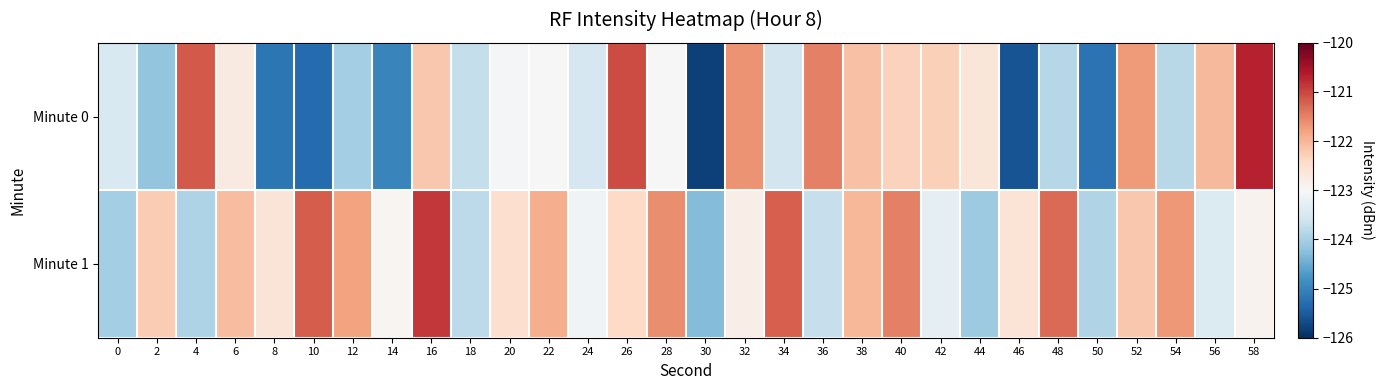

Reading left to right, transcribe all the data shown in this chart.

Minute 0: 0=-123.5	2=-124.2	4=-121.2	6=-122.7	8=-125.2	10=-125.3	12=-124.0	14=-125.0	16=-122.2	18=-123.7	20=-123.0	22=-123.0	24=-123.5	26=-121.0	28=-123.0	30=-125.8	32=-121.6	34=-123.6	36=-121.5	38=-122.1	40=-122.3	42=-122.3	44=-122.6	46=-125.6	48=-123.9	50=-125.2	52=-121.7	54=-123.8	56=-122.0	58=-120.7
Minute 1: 0=-124.0	2=-122.2	4=-123.9	6=-122.1	8=-122.6	10=-121.2	12=-121.8	14=-122.9	16=-120.9	18=-123.8	20=-122.5	22=-121.9	24=-123.1	26=-122.4	28=-121.6	30=-124.3	32=-122.8	34=-121.2	36=-123.7	38=-122.0	40=-121.5	42=-123.3	44=-124.1	46=-122.6	48=-121.3	50=-123.9	52=-122.2	54=-121.7	56=-123.4	58=-122.9